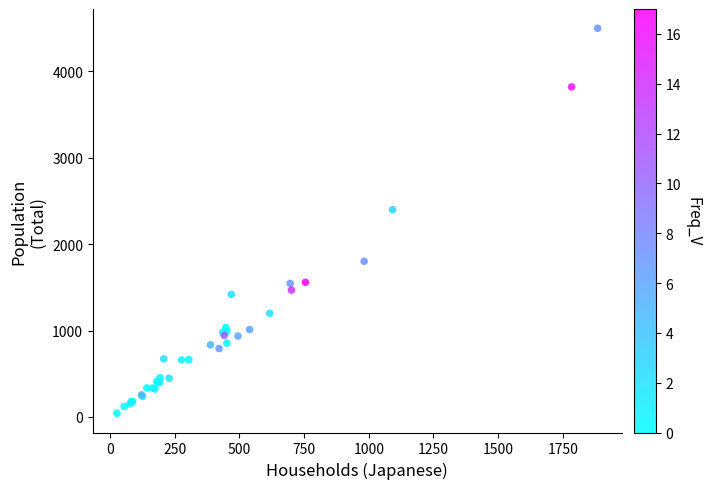

What Y value in the scatter plot is closest to 2270?

2397